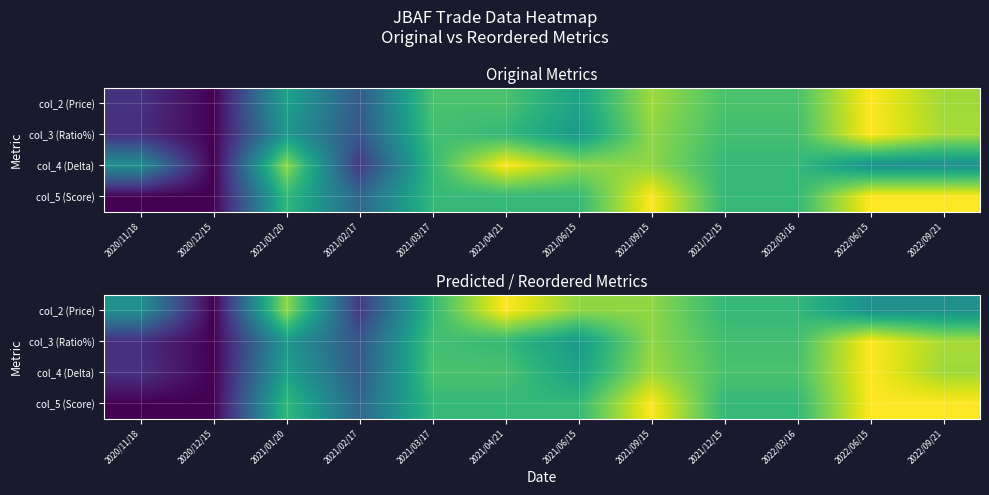

At which category is the sum across all series the highest?

2021/09/15